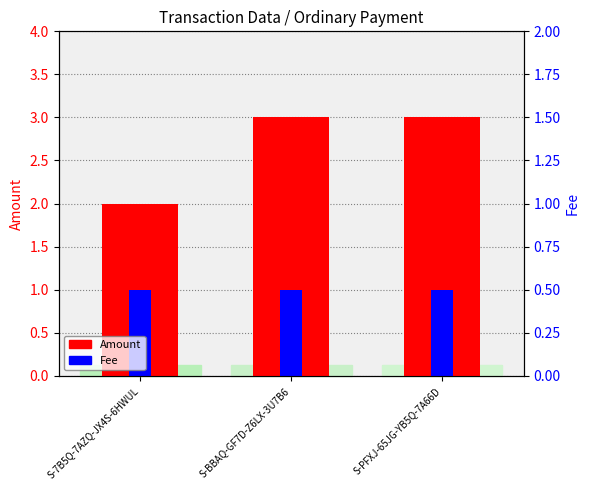

Count the Amount values in the range 2 to 3.

3